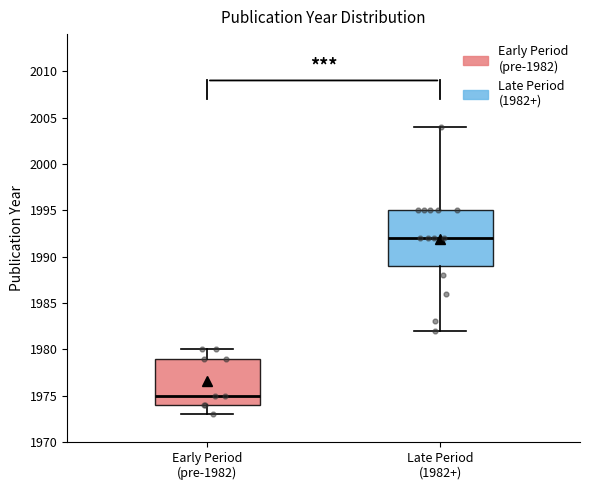

Which box has the lowest median line?

Early Period (pre-1982)